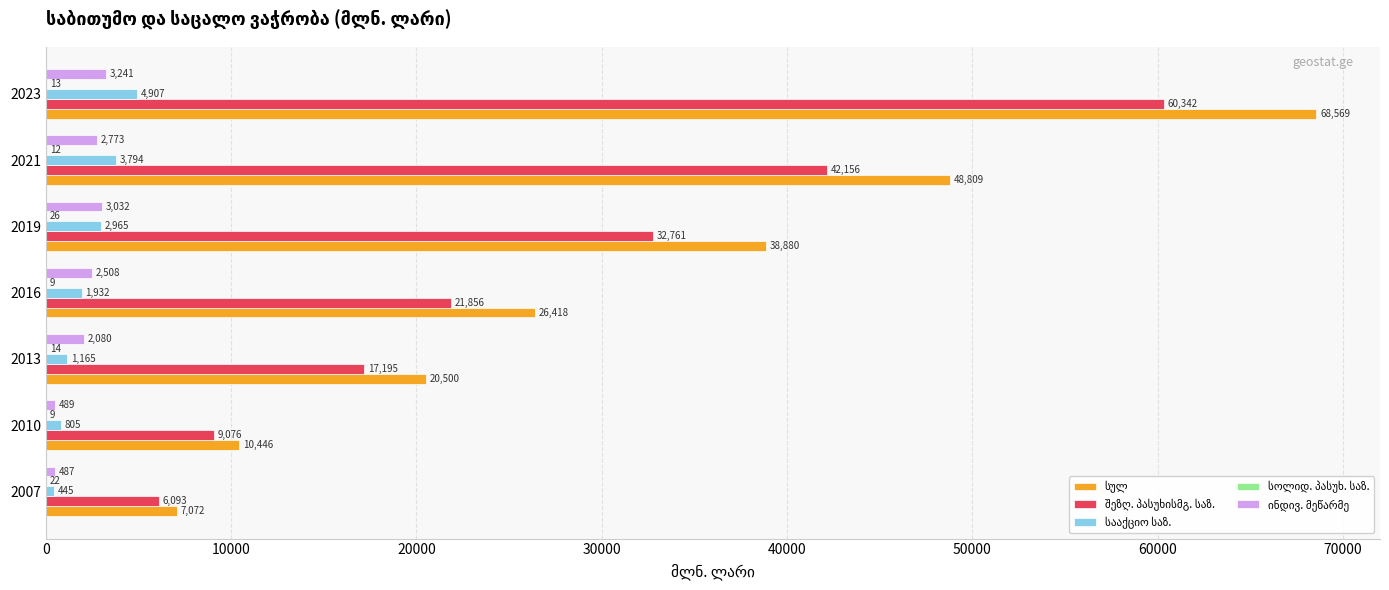

At which category is the sum across all series the highest?

2023